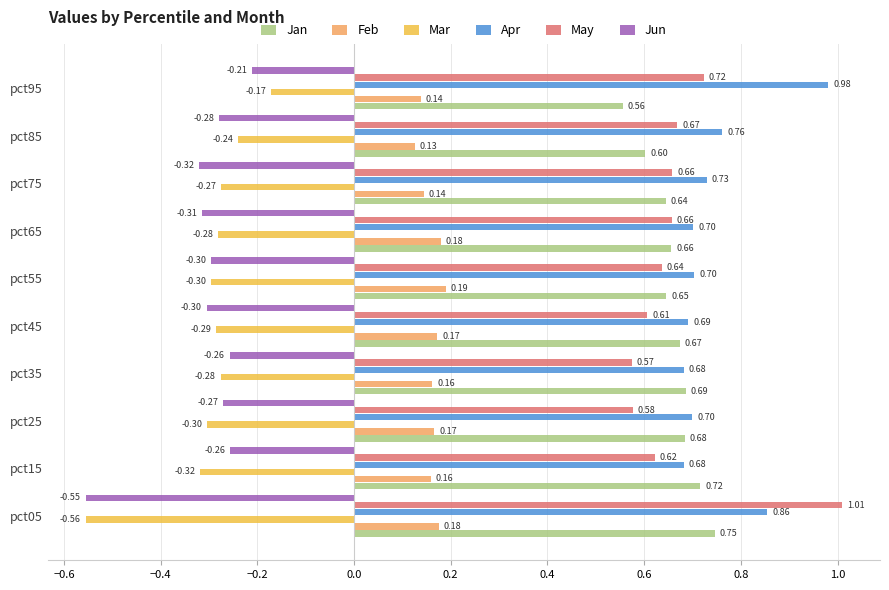

What is the total value across all series at pct05?

1.7